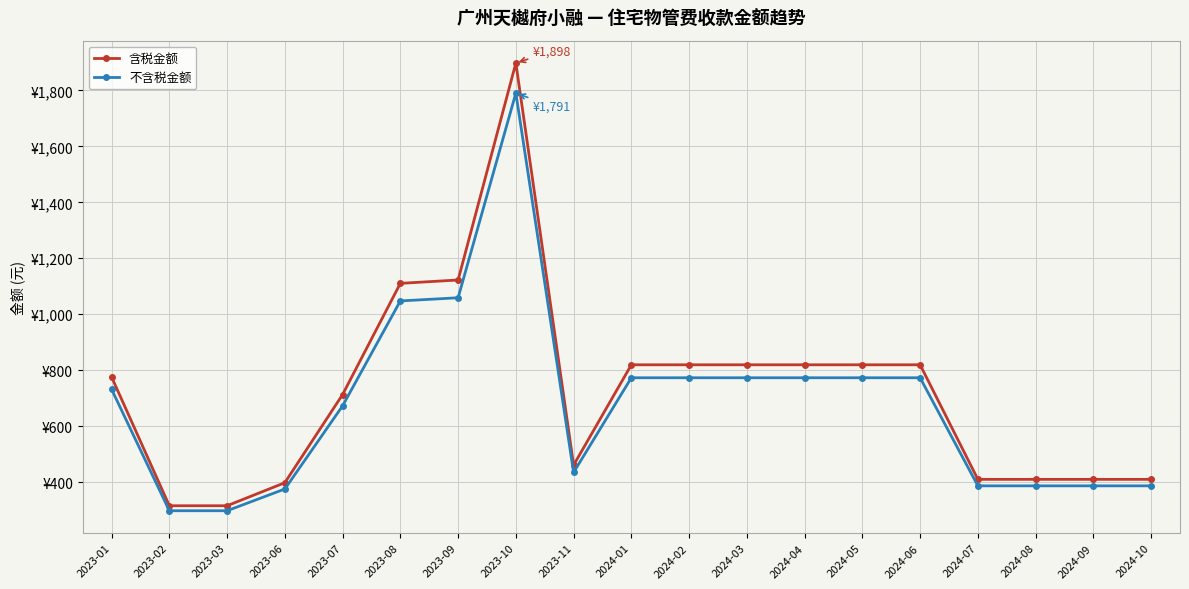

Where does the 不含税金额 series first go above 731?

2023-01